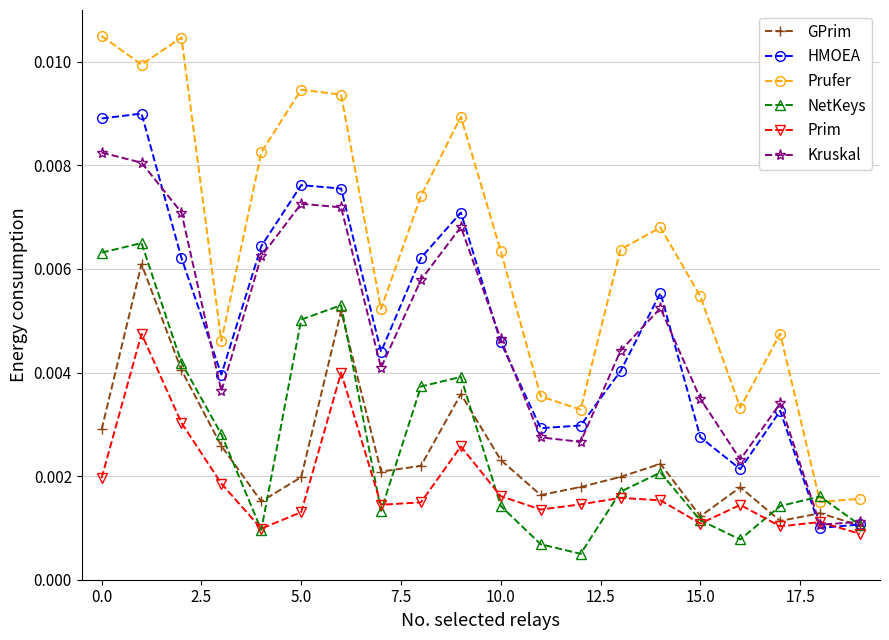

Which series has the widest spread of values?

Prufer